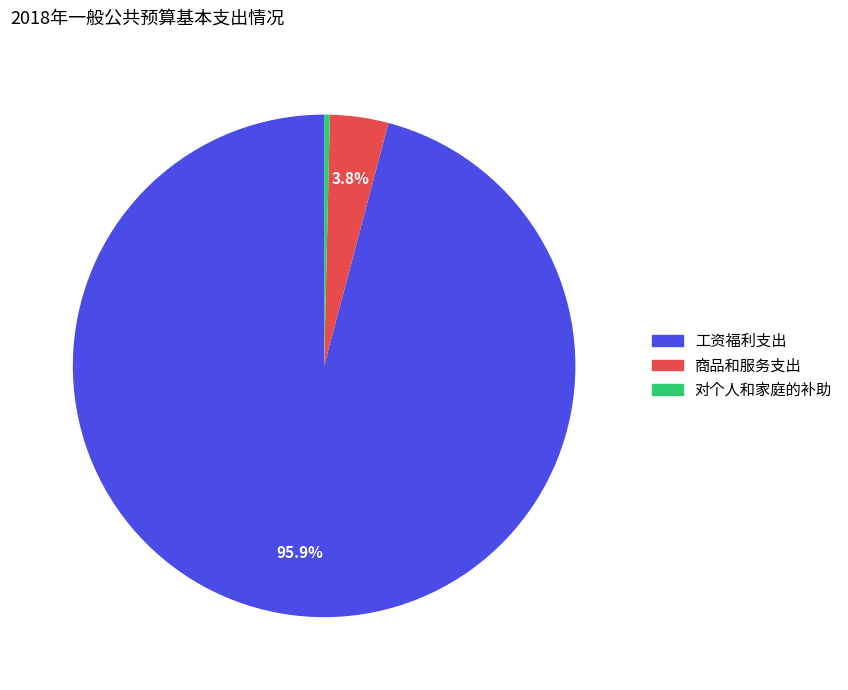

Which slice is the smallest?

对个人和家庭的补助